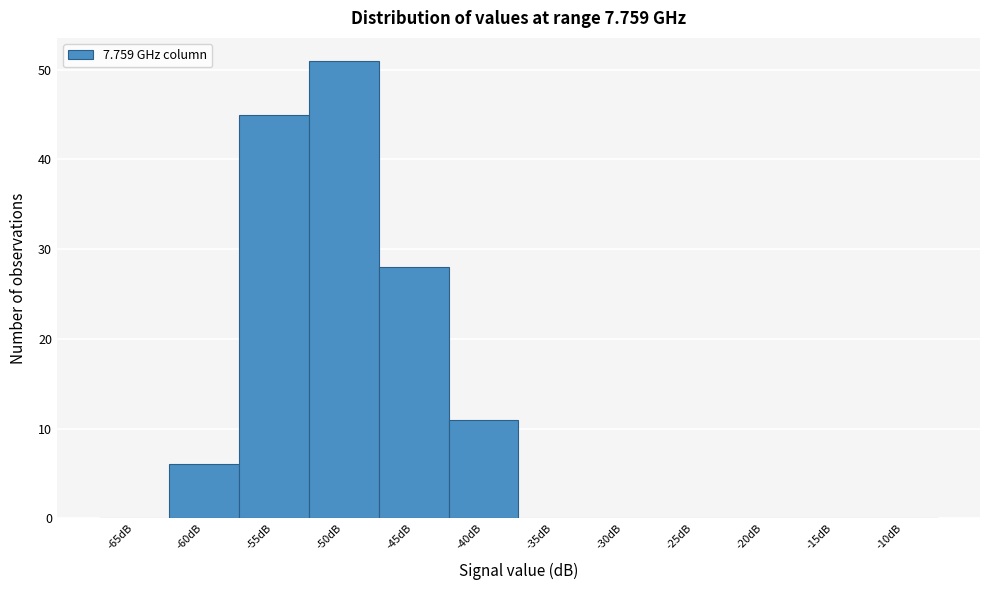

Reading left to right, transcribe all the data shown in this chart.

-65dB=0	-60dB=6	-55dB=45	-50dB=51	-45dB=28	-40dB=11	-35dB=0	-30dB=0	-25dB=0	-20dB=0	-15dB=0	-10dB=0